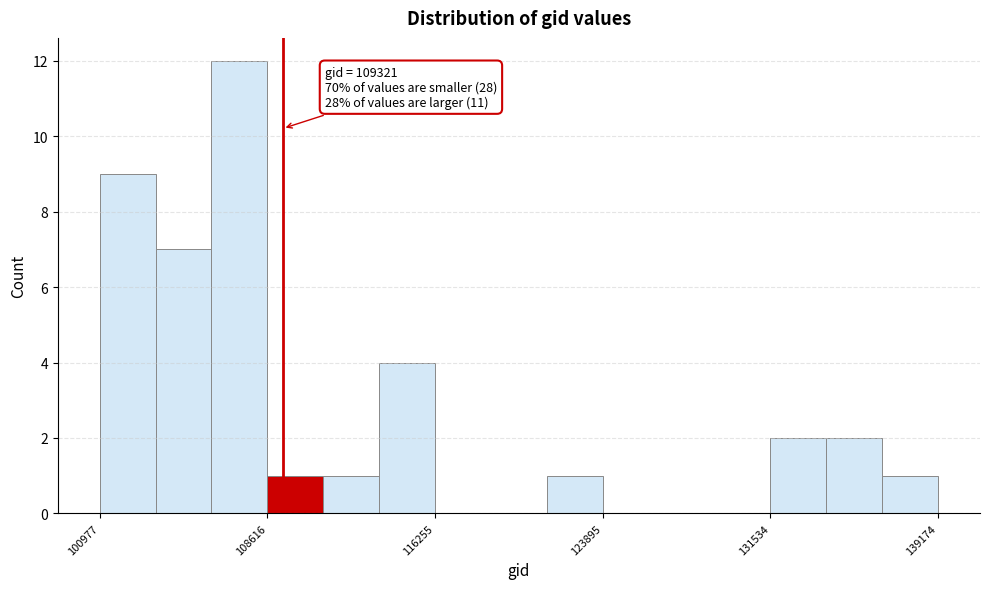

Around what value on the x-axis is the tallest bar? Give the approximate position of its centre, as read against the axis.

107000